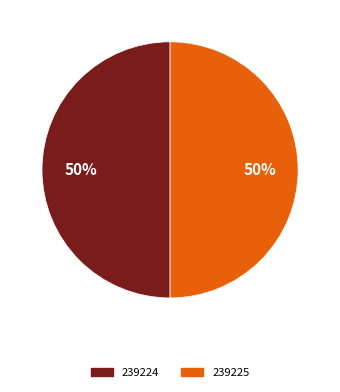

To the nearest percent, what percentage of the pie is 239225?

50%